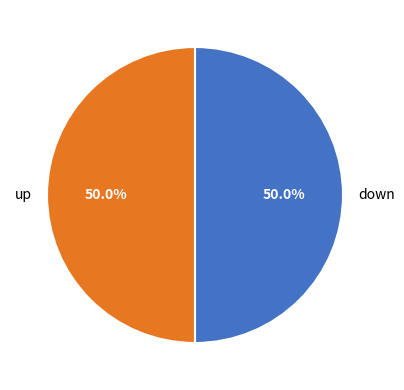

To the nearest percent, what portion does down represent?

50%